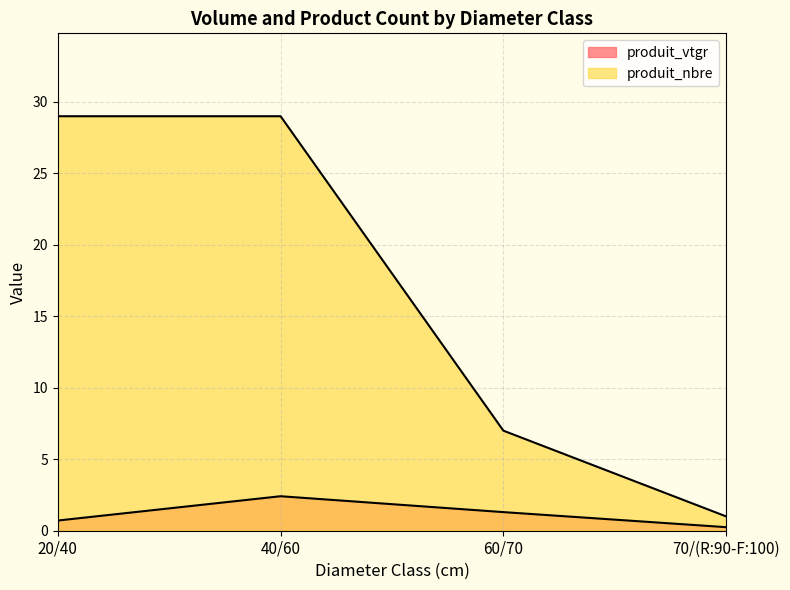

Which category has the highest value across all series?

20/40